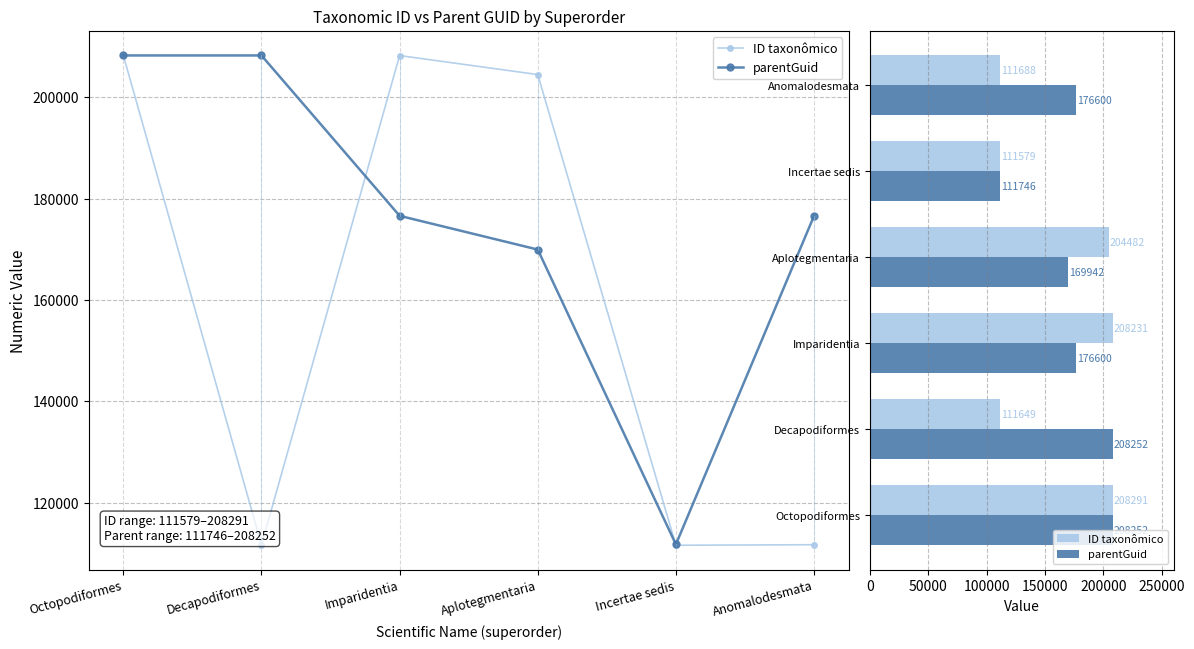

Rank the categories by parentGuid value from lowest to highest.

Incertae sedis, Aplotegmentaria, Imparidentia, Anomalodesmata, Octopodiformes, Decapodiformes